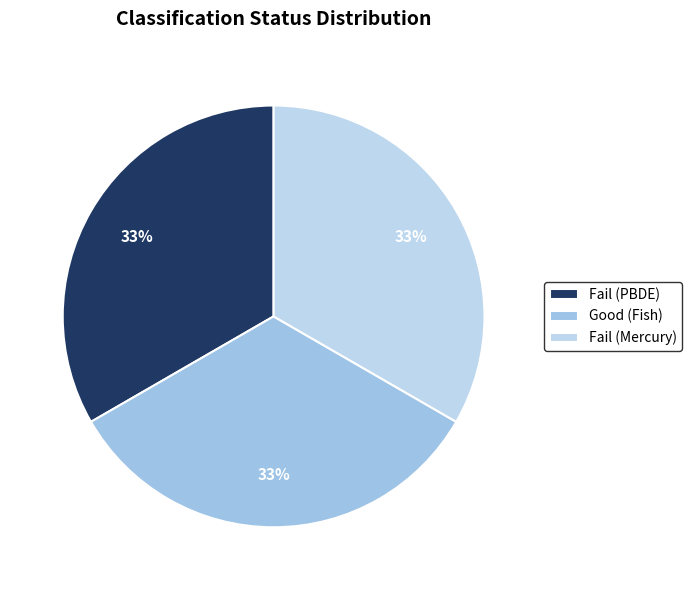

The Fail (Mercury) slice represents 27% of the pie. True or false?

False